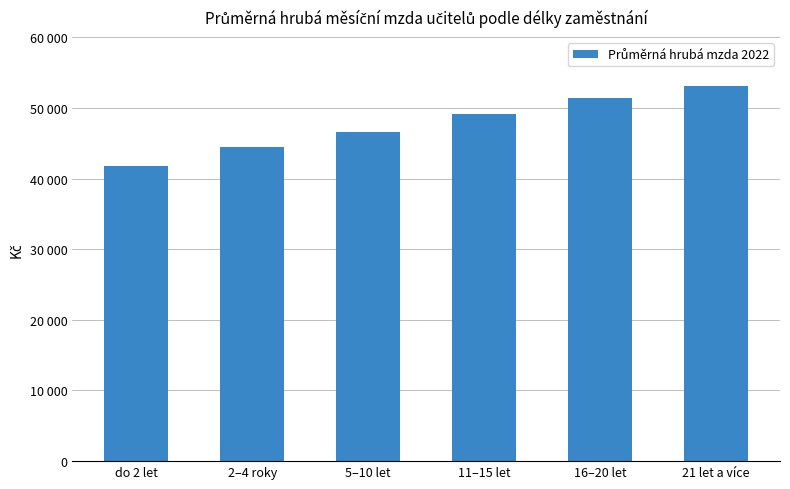

What is the value of the 5th bar from the left?

51388.9